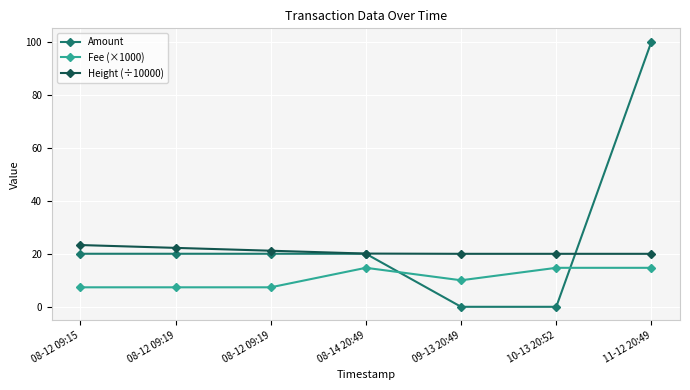

At how many categories does at least one series exceed 69?

1